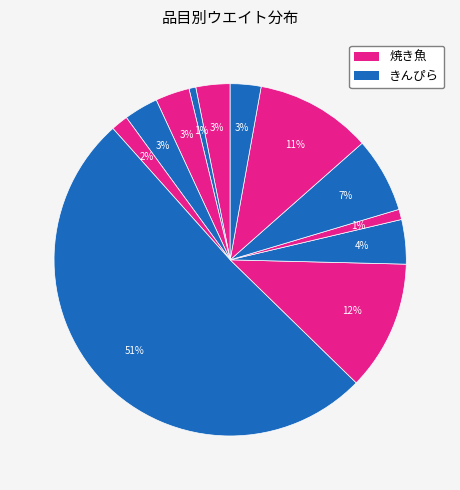

Count the number of slices in the pie.

12